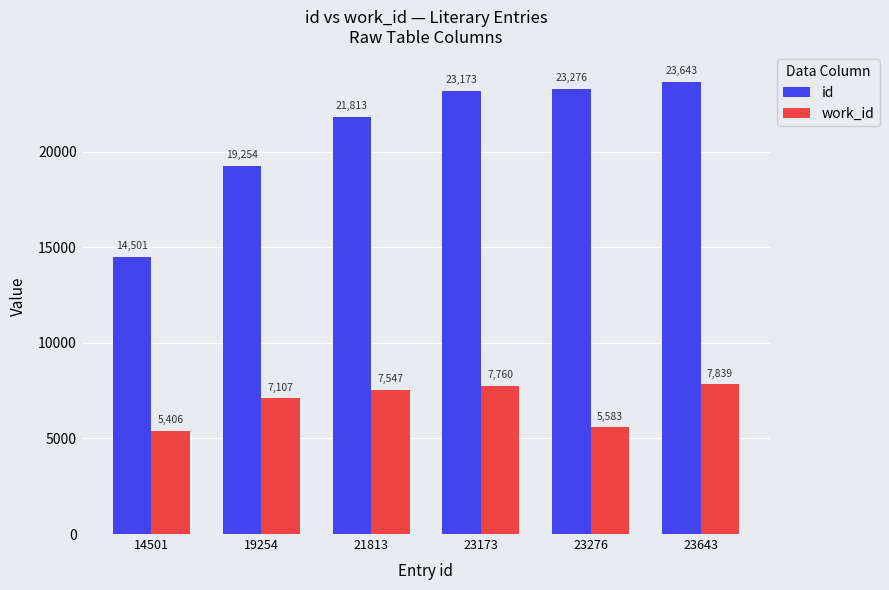

Is the value of work_id at 23276 greater than the value of id at 14501?

No